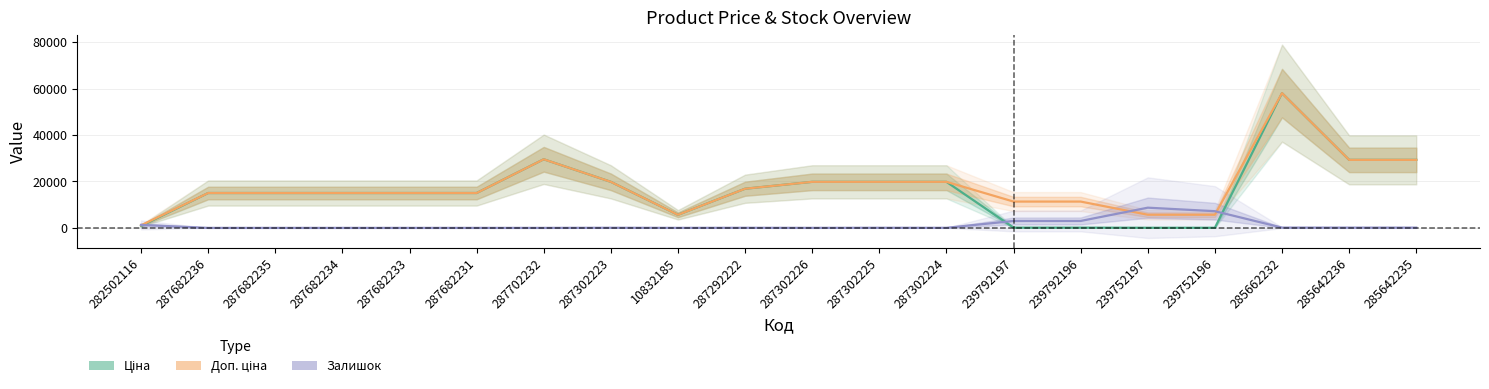

Does the chart have visible grid lines?

Yes